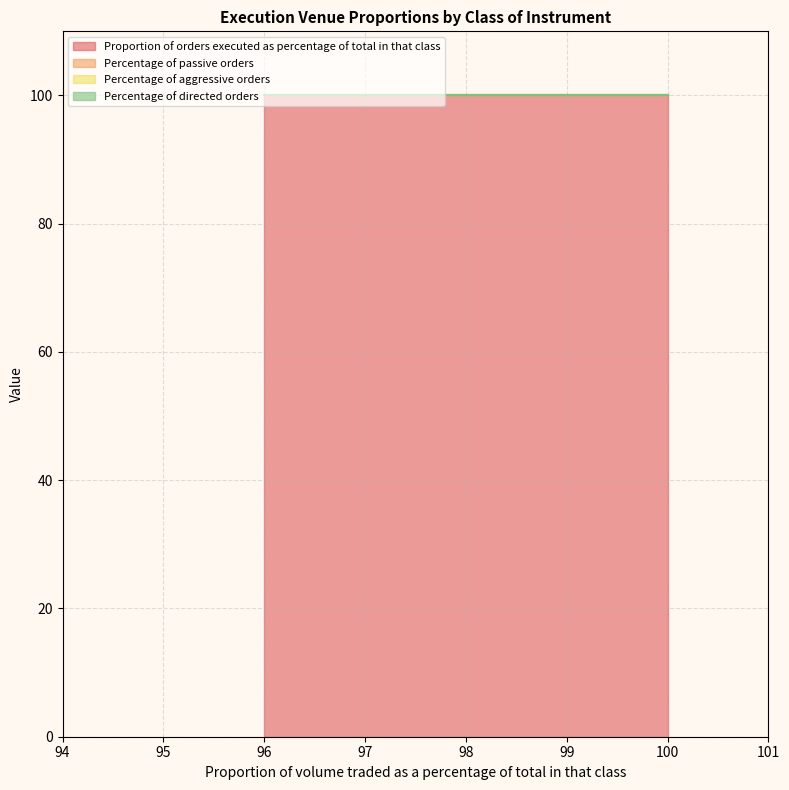

True or false: Percentage of directed orders and Proportion of orders executed as percentage of total in that class cross at least once.

False